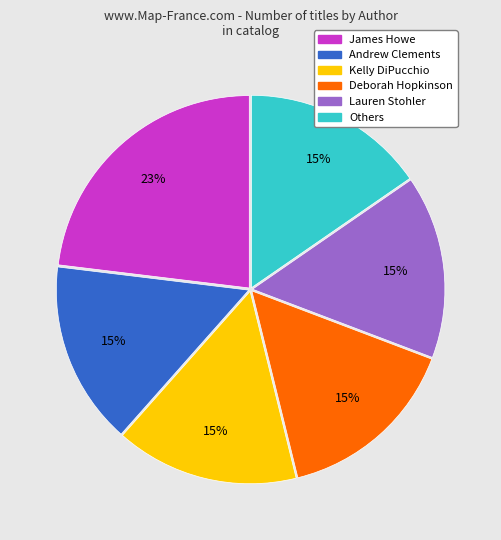

Is the sum of Lauren Stohler and Kelly DiPucchio greater than half?

No